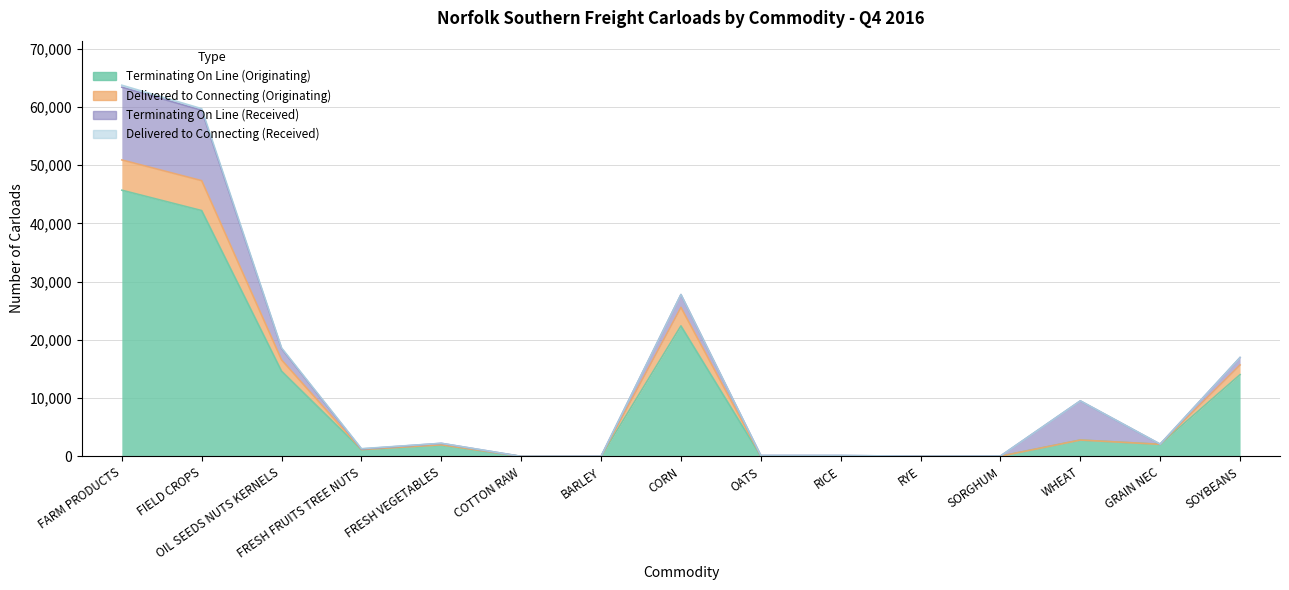

Where is Delivered to Connecting (Originating) nearest to the value 25451?

CORN